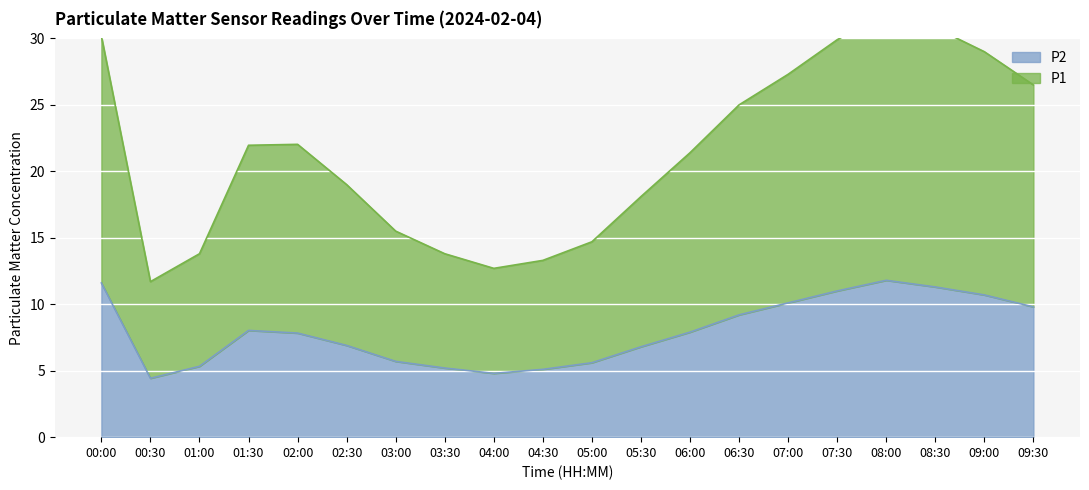

Reading left to right, transcribe all the data shown in this chart.

P1: 00:00=30.2	00:30=11.7	01:00=13.8	01:30=22.0	02:00=22.0	02:30=19.0	03:00=15.5	03:30=13.8	04:00=12.7	04:30=13.3	05:00=14.7	05:30=18.1	06:00=21.4	06:30=25.0	07:00=27.3	07:30=29.9	08:00=31.9	08:30=30.8	09:00=29.0	09:30=26.5
P2: 00:00=11.6	00:30=4.4	01:00=5.3	01:30=8.0	02:00=7.8	02:30=6.9	03:00=5.7	03:30=5.2	04:00=4.8	04:30=5.1	05:00=5.6	05:30=6.8	06:00=7.9	06:30=9.2	07:00=10.1	07:30=11.0	08:00=11.8	08:30=11.3	09:00=10.7	09:30=9.8